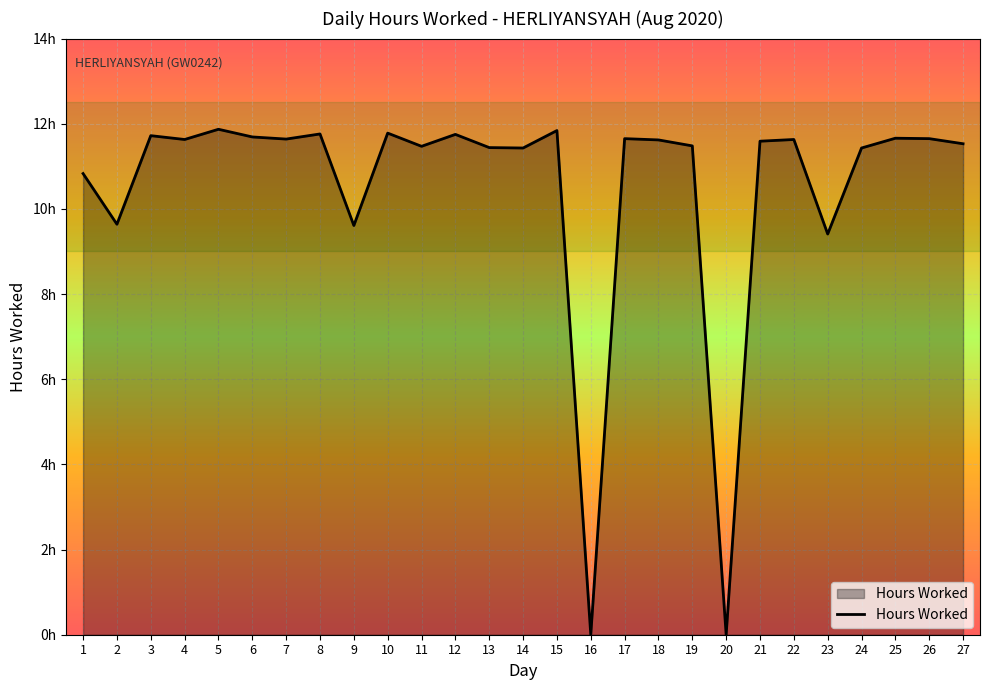

Is this an area chart (filled region under the line)?

Yes